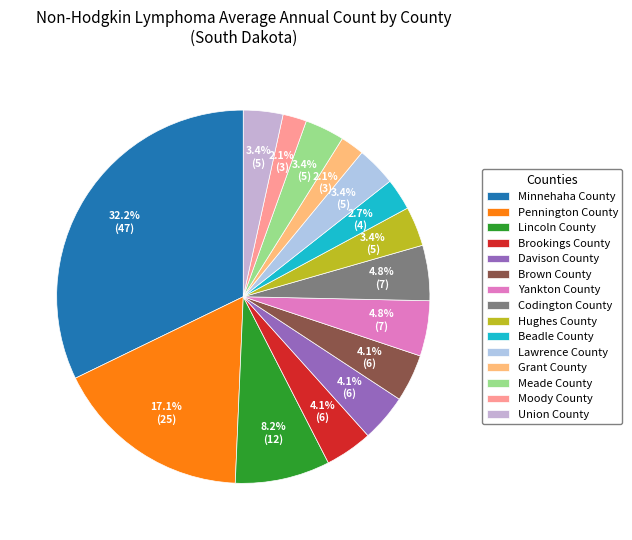

Does Brown County account for over 50% of the chart?

No